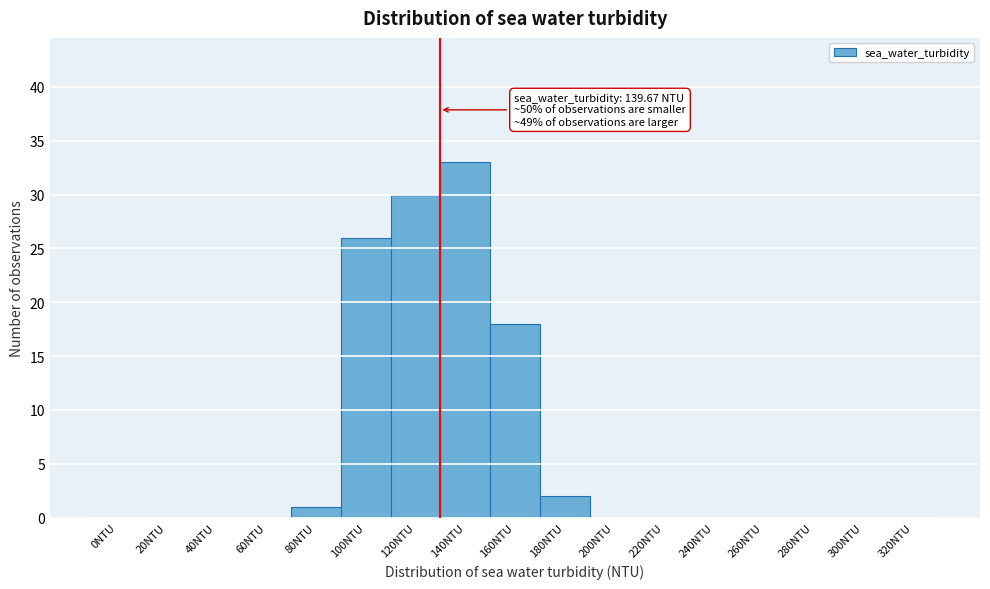

Reading left to right, list all the values displayed in this chart.

0NTU=0	20NTU=0	40NTU=0	60NTU=0	80NTU=1	100NTU=26	120NTU=30	140NTU=33	160NTU=18	180NTU=2	200NTU=0	220NTU=0	240NTU=0	260NTU=0	280NTU=0	300NTU=0	320NTU=0